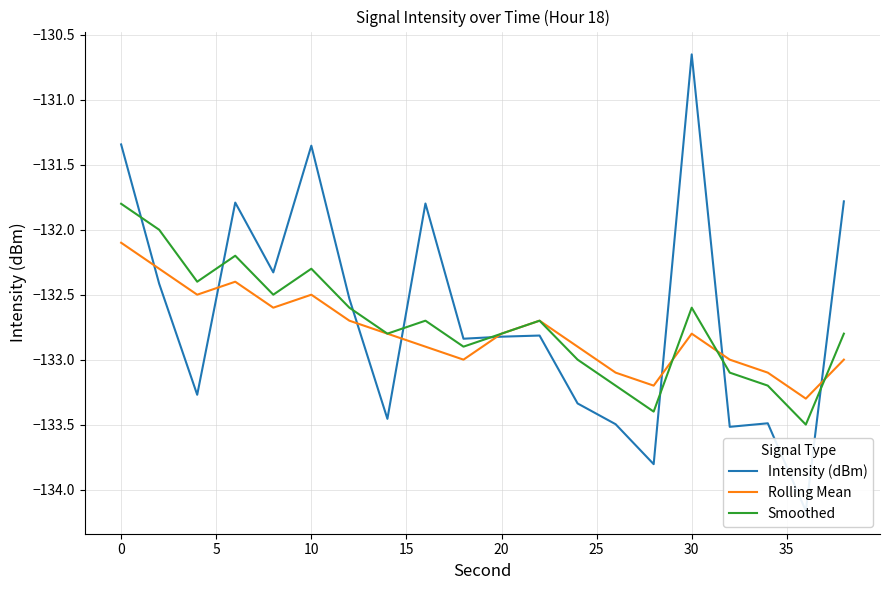

What is the maximum value for Smoothed?

-131.8